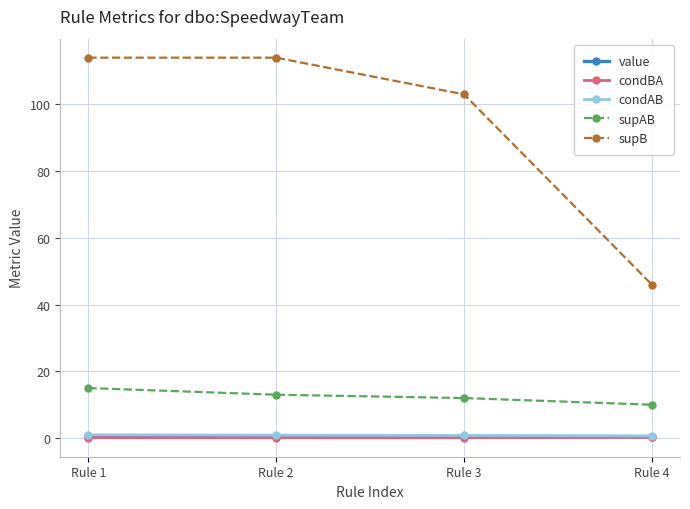

Which series has the largest total across all categories?

supB